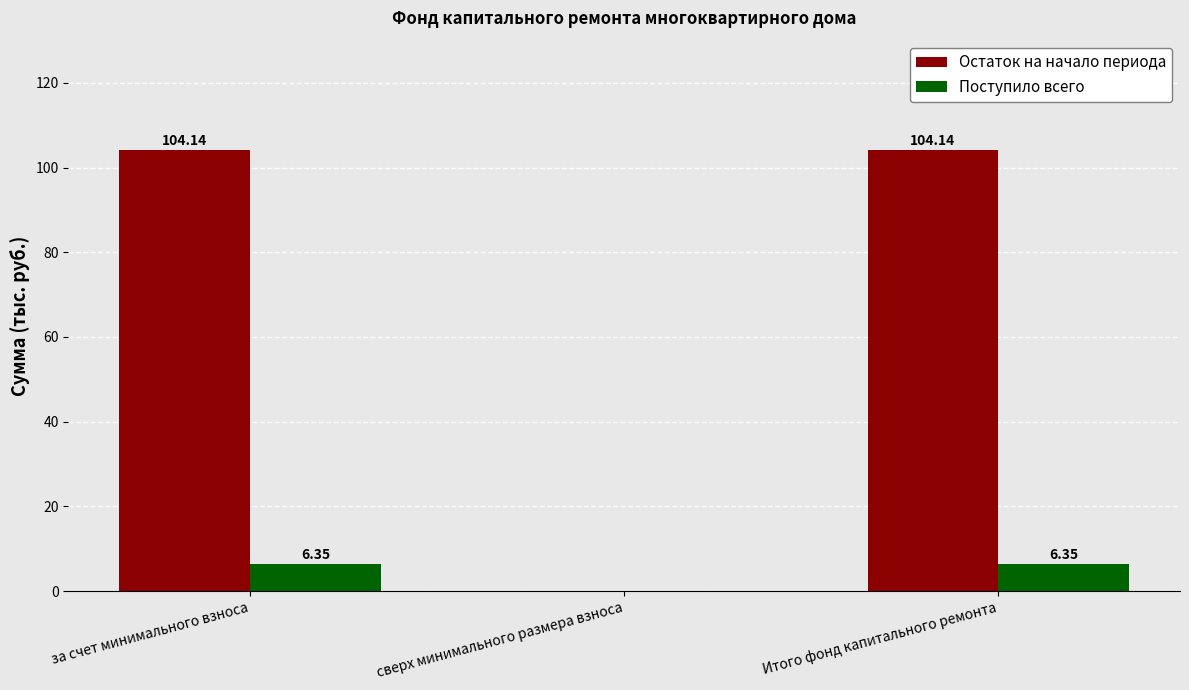

True or false: Остаток на начало периода has a value of 104.1 at Итого фонд капитального ремонта.

True